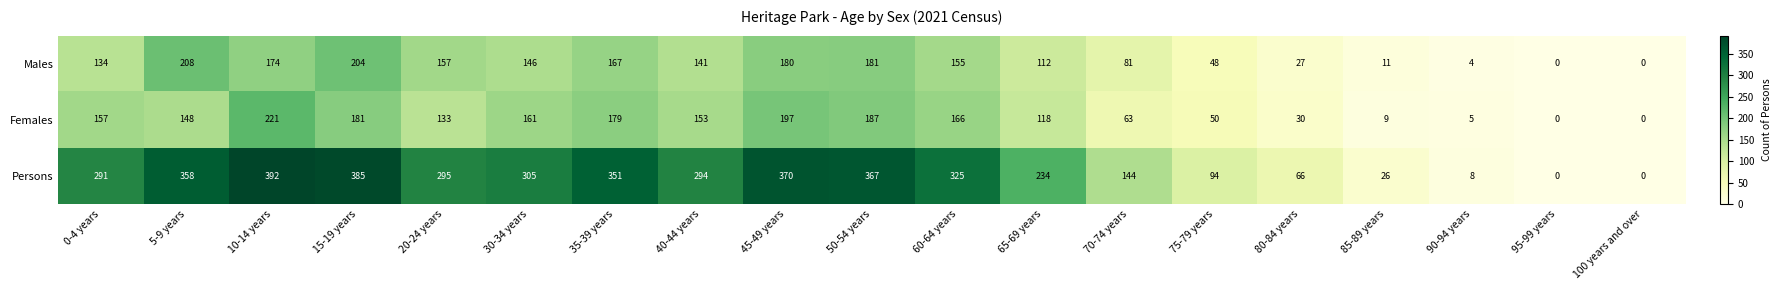

Rank the series by their maximum value, from lowest to highest.

Males, Females, Persons